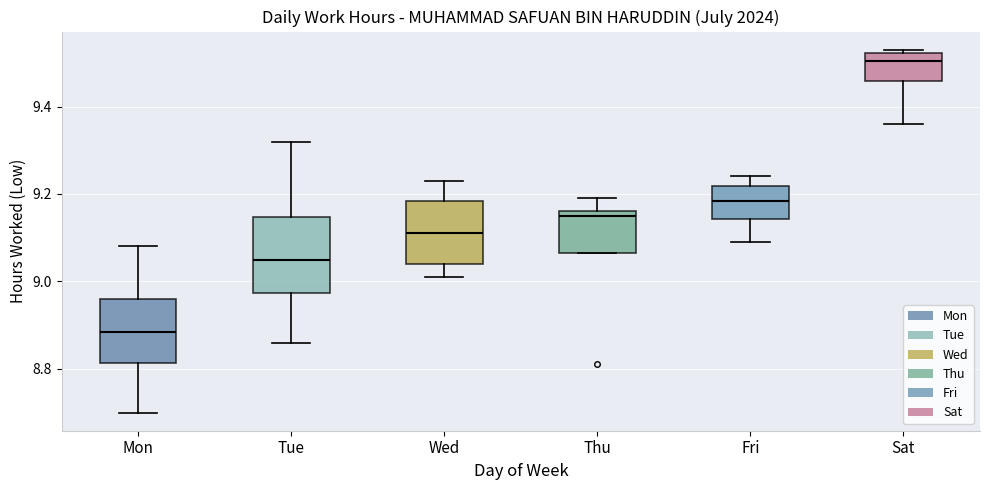

Where is the lower edge of the box for Thu on the y-axis? The values are not printed on the chart, so give them approximately, as read against the axis.

9.06